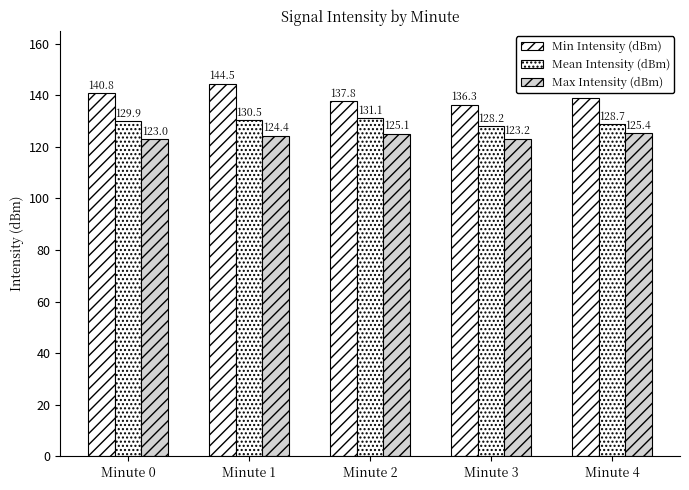

Count the number of data series in this chart.

3